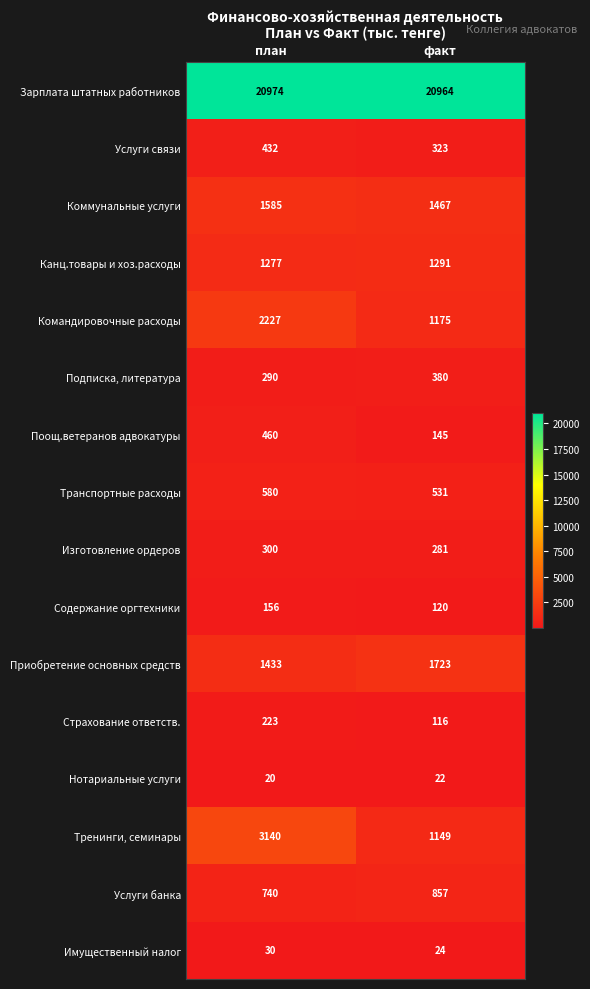

What is the average value of the Имущественный налог series?

27